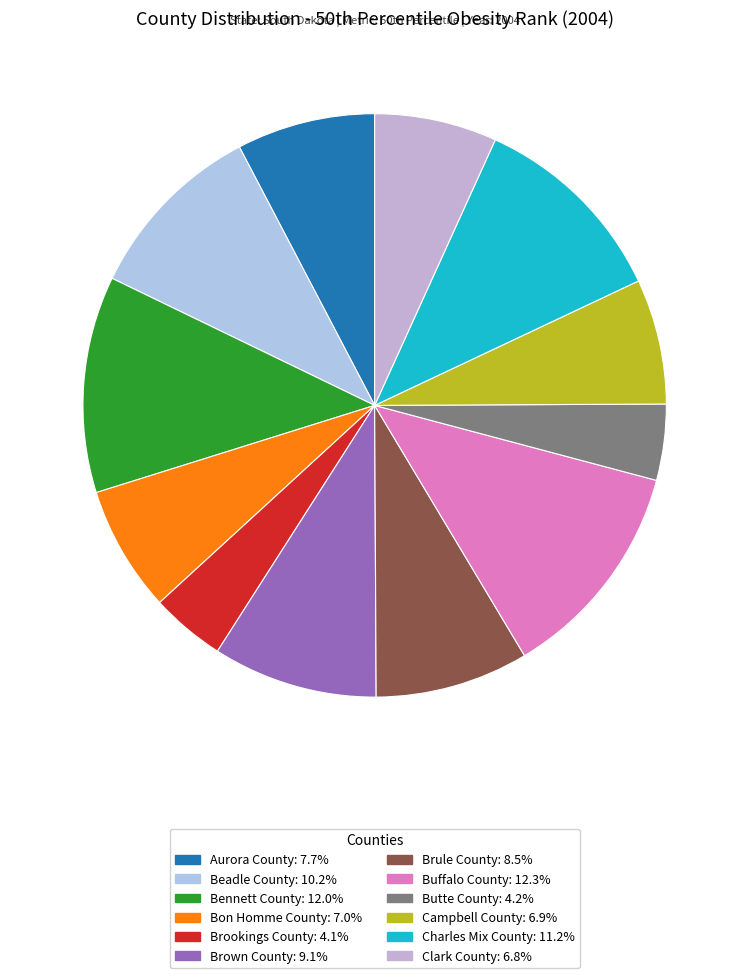

To the nearest percent, what is the difference between the Brookings County and Bon Homme County slice percentages?

3%